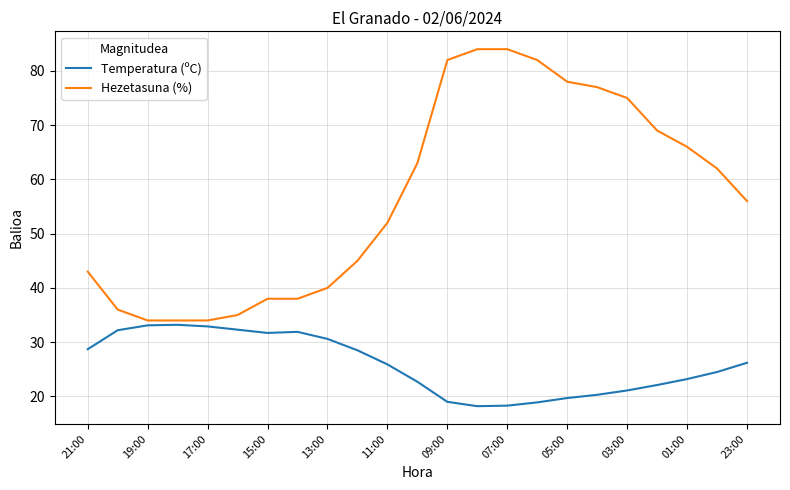

True or false: Hezetasuna (%) and Temperatura (ºC) cross at least once.

False